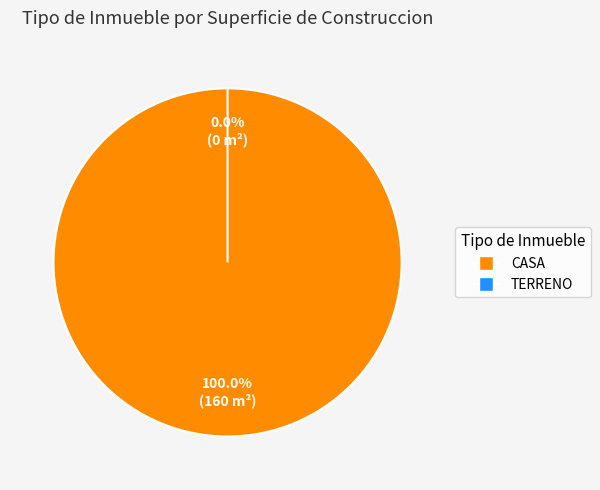

Which category accounts for the majority?

CASA